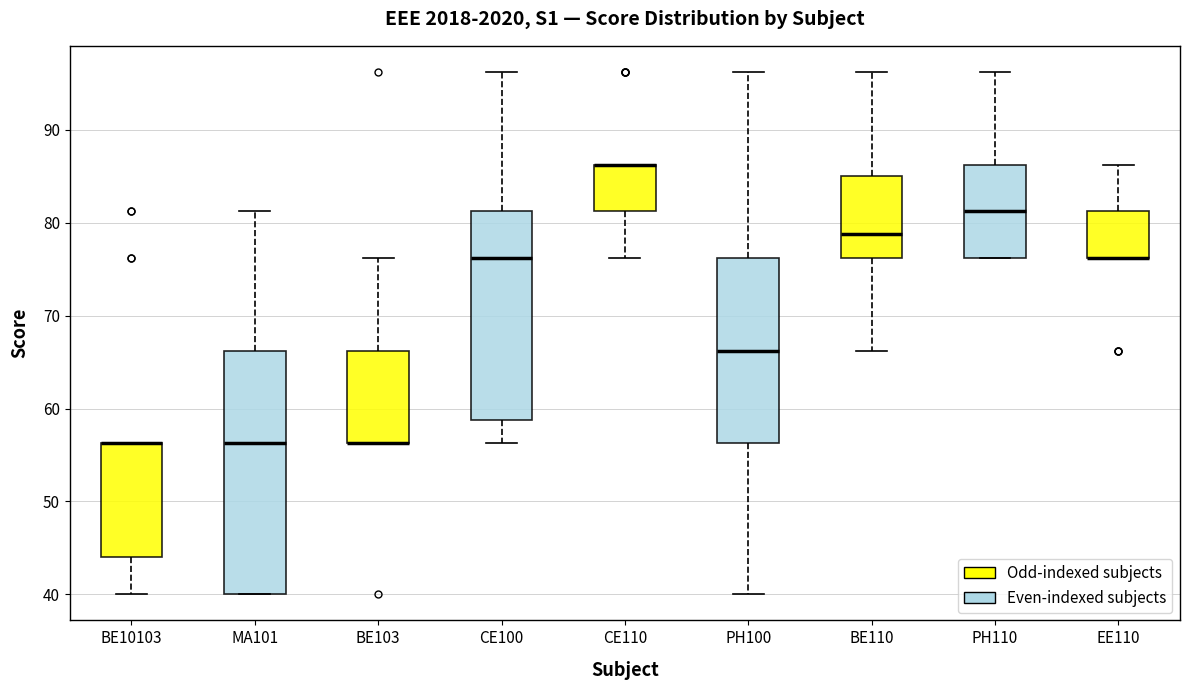

Reading left to right, read every box against the y-axis: the position of its median line, the range the box covers, and the ends of its whiskers. The values are not printed on the chart, so give them approximately, as read against the axis.

BE10103: median 56 (drawn on the box's upper edge), box 44 to 56, whiskers 40 to 56
MA101: median 56, box 40 to 66, whiskers 40 to 81
BE103: median 56 (drawn on the box's lower edge), box 56 to 66, whiskers 56 to 76
CE100: median 76, box 59 to 81, whiskers 56 to 96
CE110: median 86 (drawn on the box's upper edge), box 81 to 86, whiskers 76 to 86
PH100: median 66, box 56 to 76, whiskers 40 to 96
BE110: median 79, box 76 to 85, whiskers 66 to 96
PH110: median 81, box 76 to 86, whiskers 76 to 96
EE110: median 76 (drawn on the box's lower edge), box 76 to 81, whiskers 76 to 86